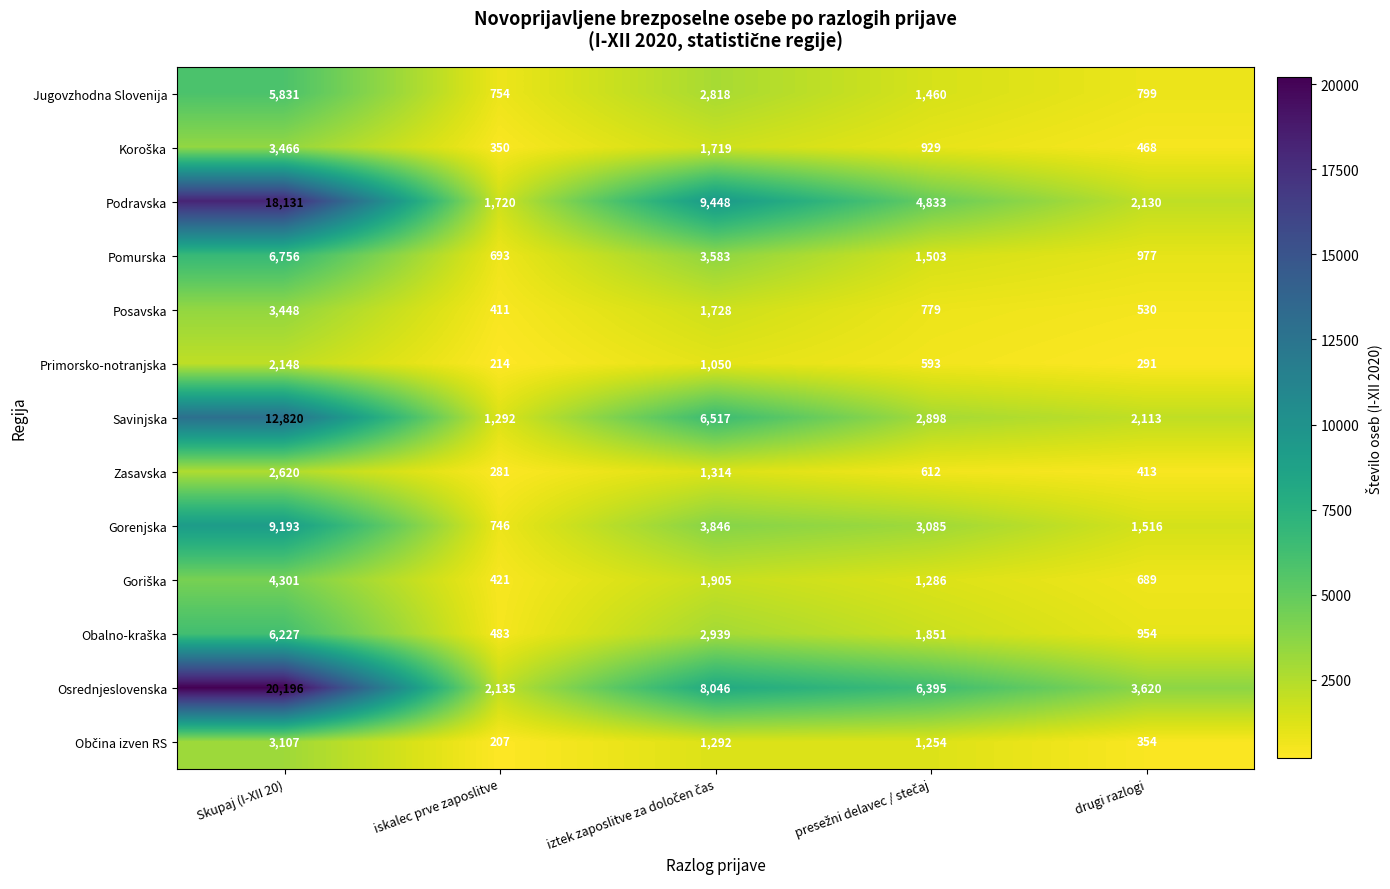

Is it true that Primorsko-notranjska equals 2148 at Skupaj (I-XII 20)?

True